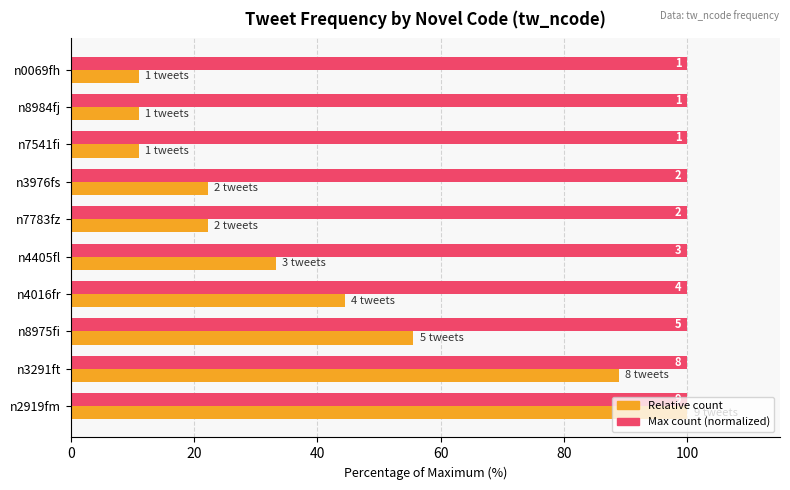

What are all the series names shown in the legend?

Relative count, Max count (normalized)